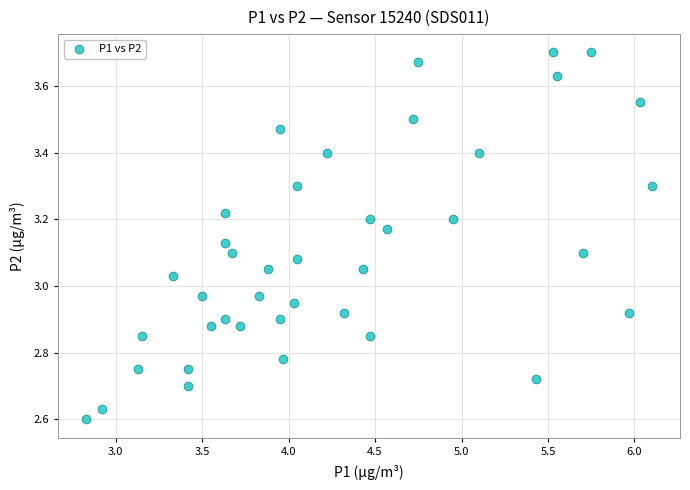

What is the range of X values (max minus min)?

3.3